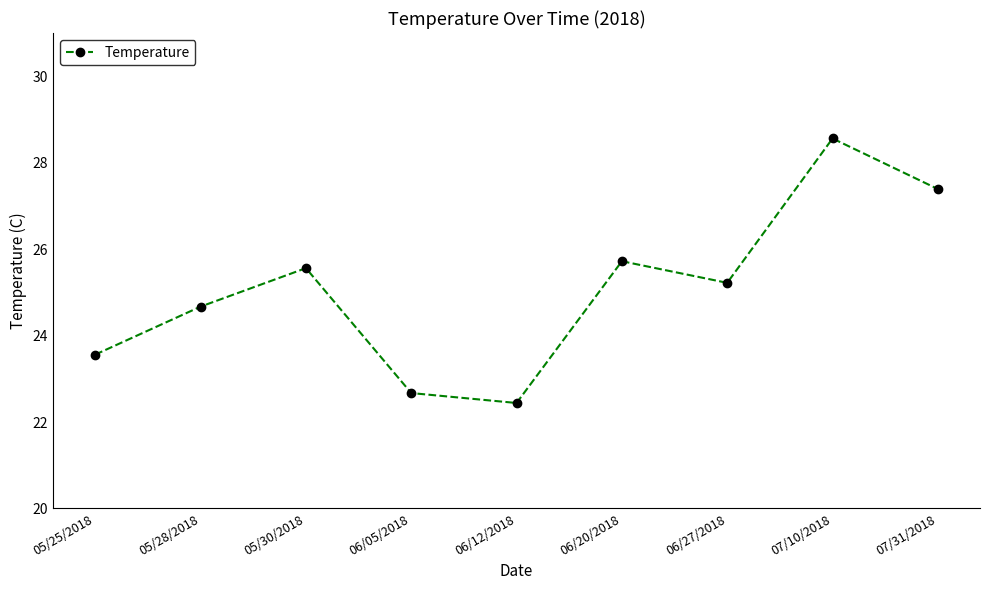

Approximately how many times larger is the value at 06/27/2018 compared to 07/10/2018?

0.9